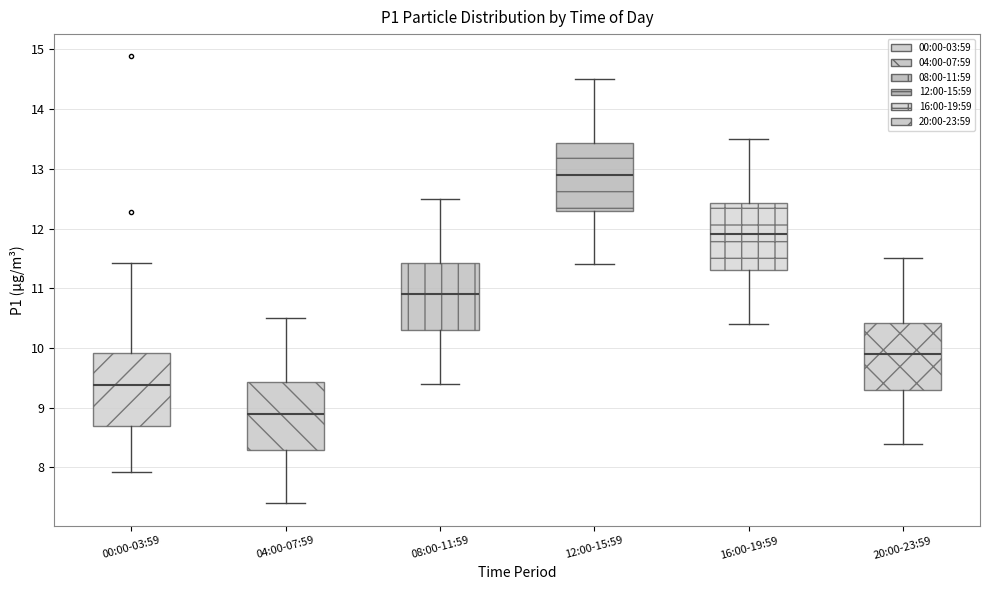

Where does the lower whisker of the box for 08:00-11:59 end on the y-axis? The values are not printed on the chart, so give them approximately, as read against the axis.

9.4